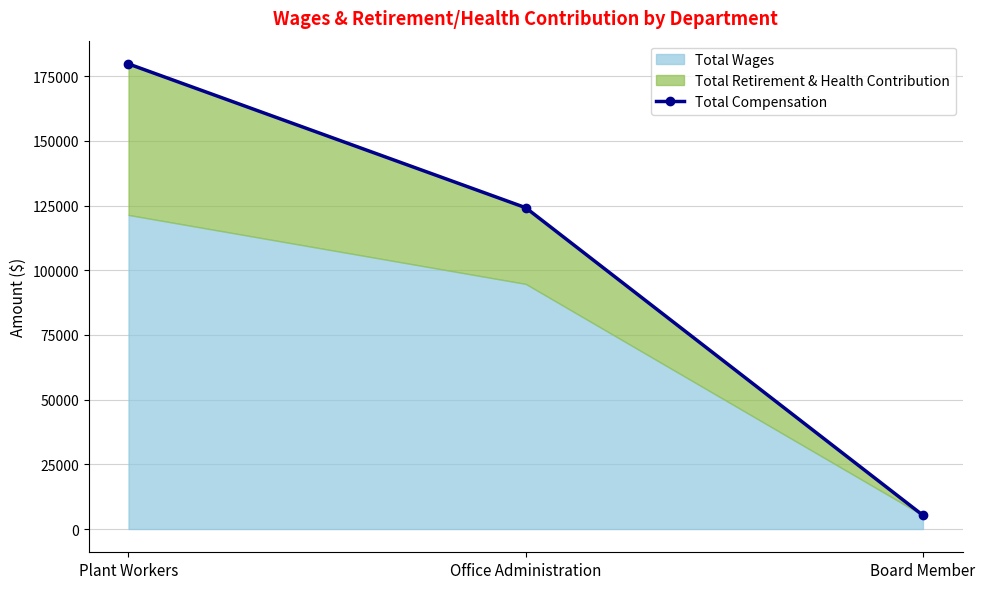

What is the value of the 3rd point from the left?

5300